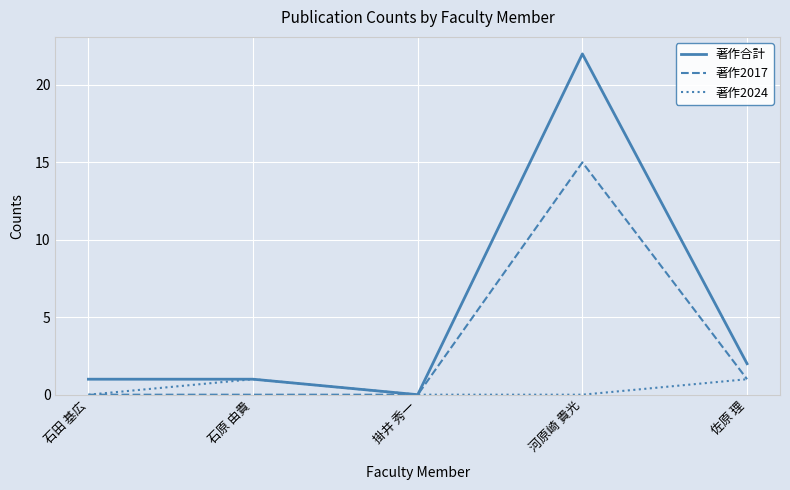

Rank the series by their maximum value, from lowest to highest.

著作2024, 著作2017, 著作合計